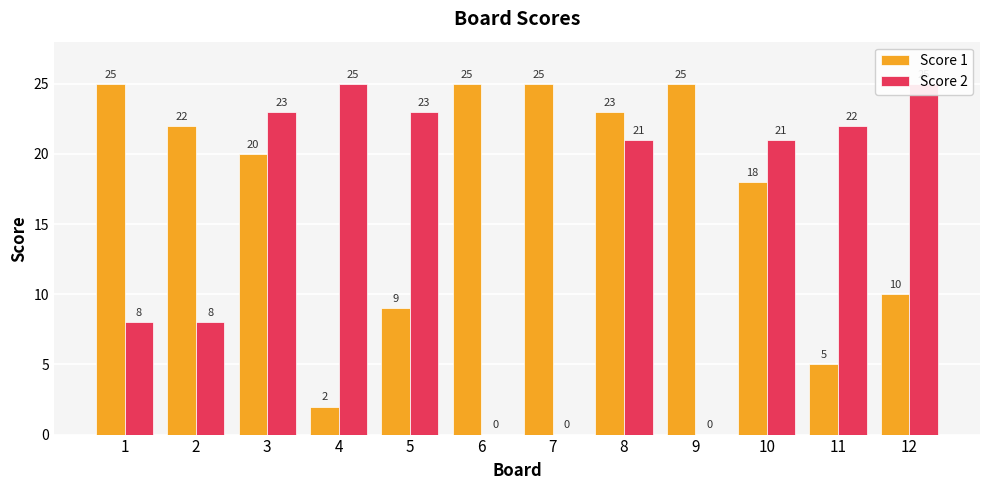

What is the difference between the maximum and minimum values in the Score 1 series?

23